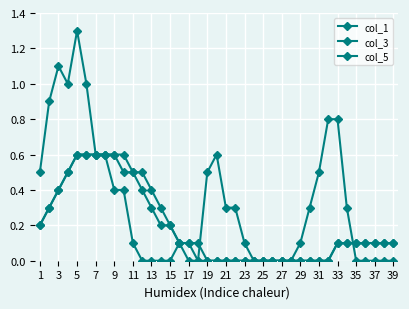

How many intersections are there between col_5 and col_1?

1